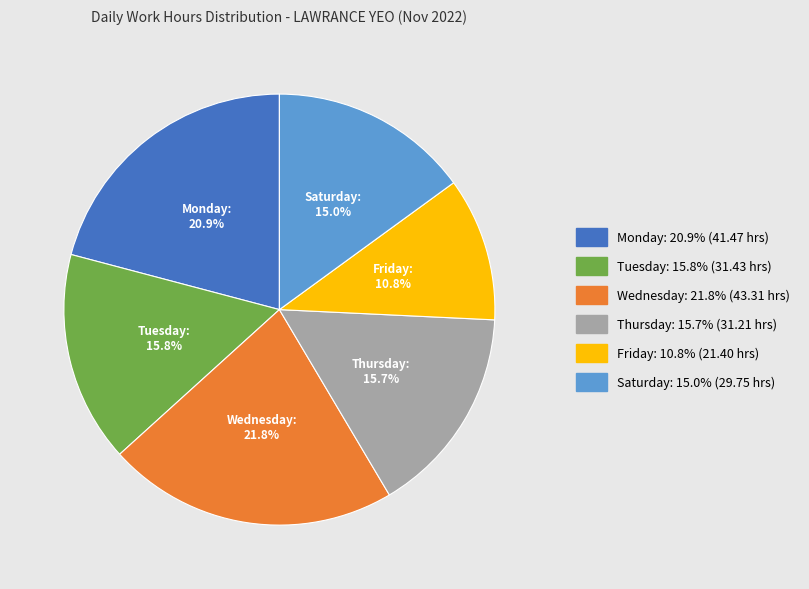

Is there any slice that represents more than half of the pie?

No